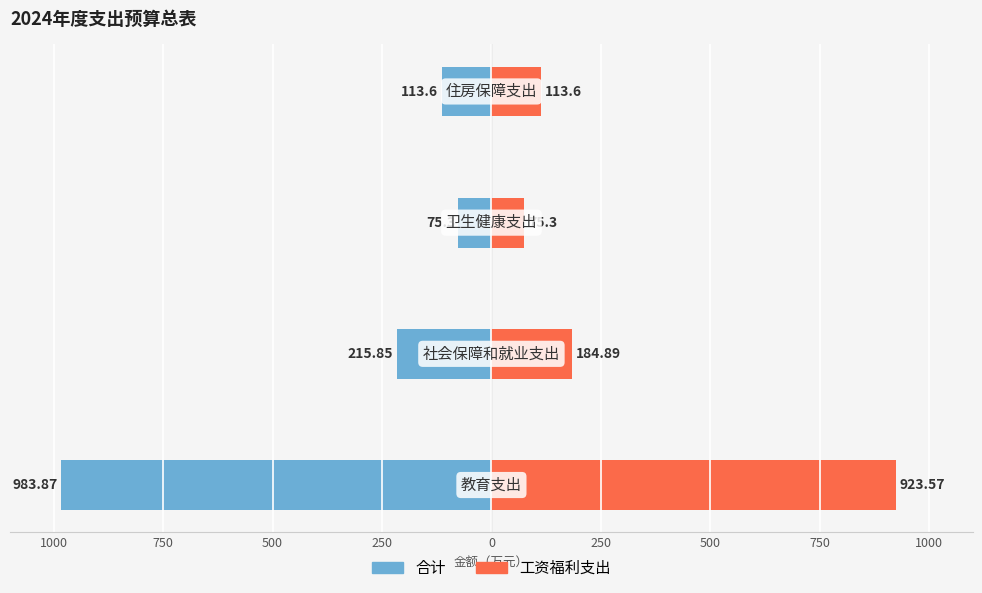

What is the minimum value for 工资福利支出?

75.3